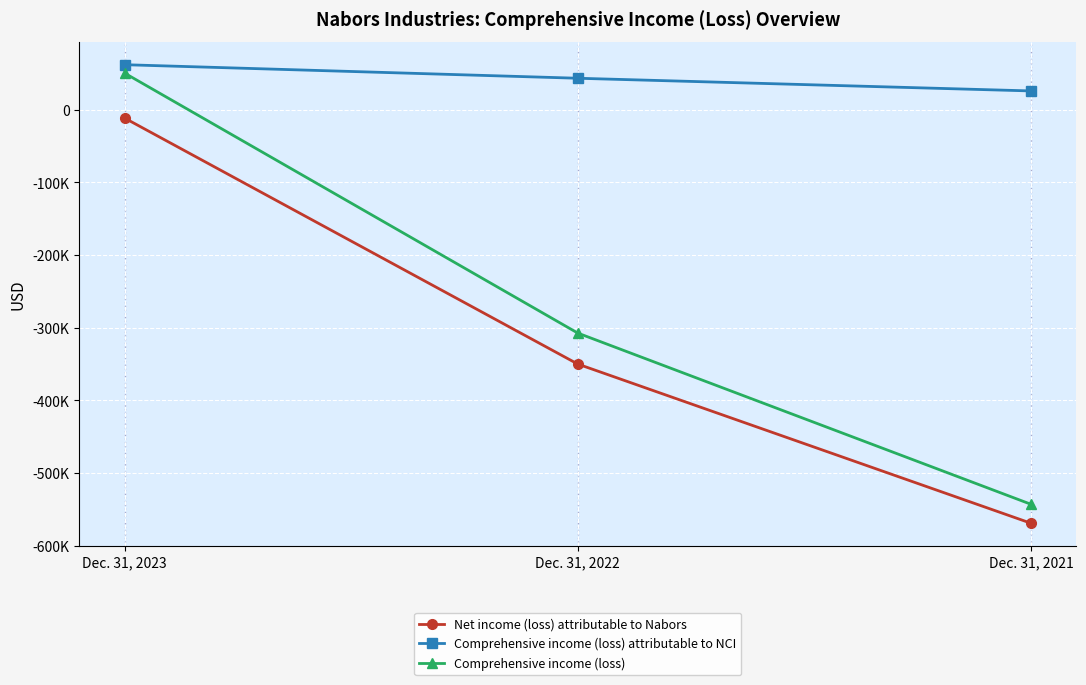

Which series has the largest total across all categories?

Comprehensive income (loss) attributable to NCI